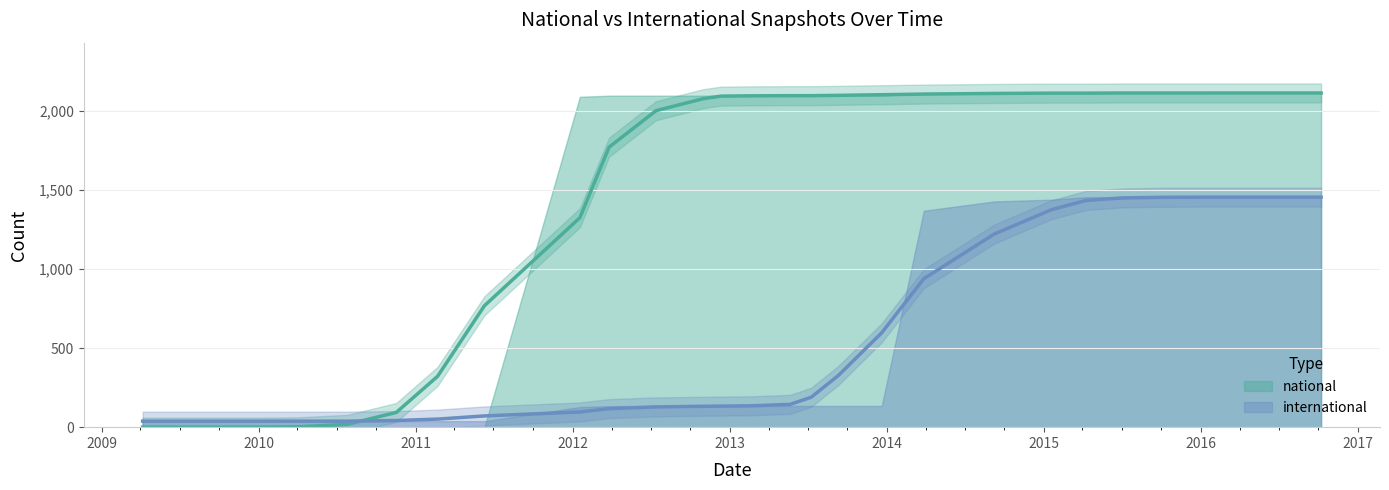

Does the chart display data point markers on the line(s)?

No